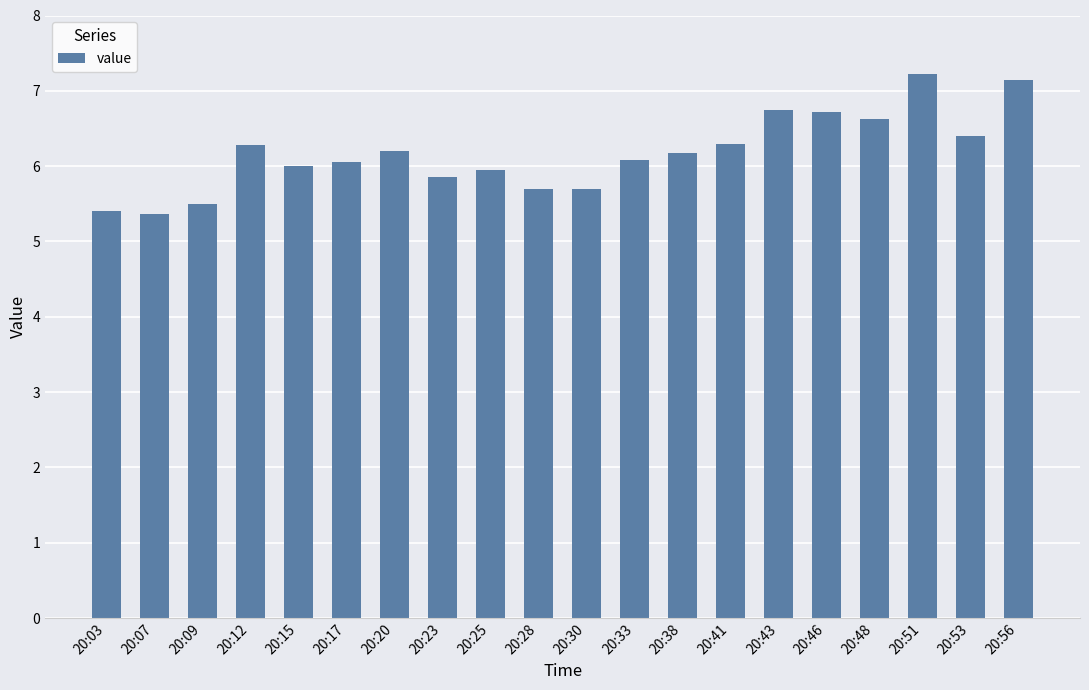

Are the bars horizontal?

No